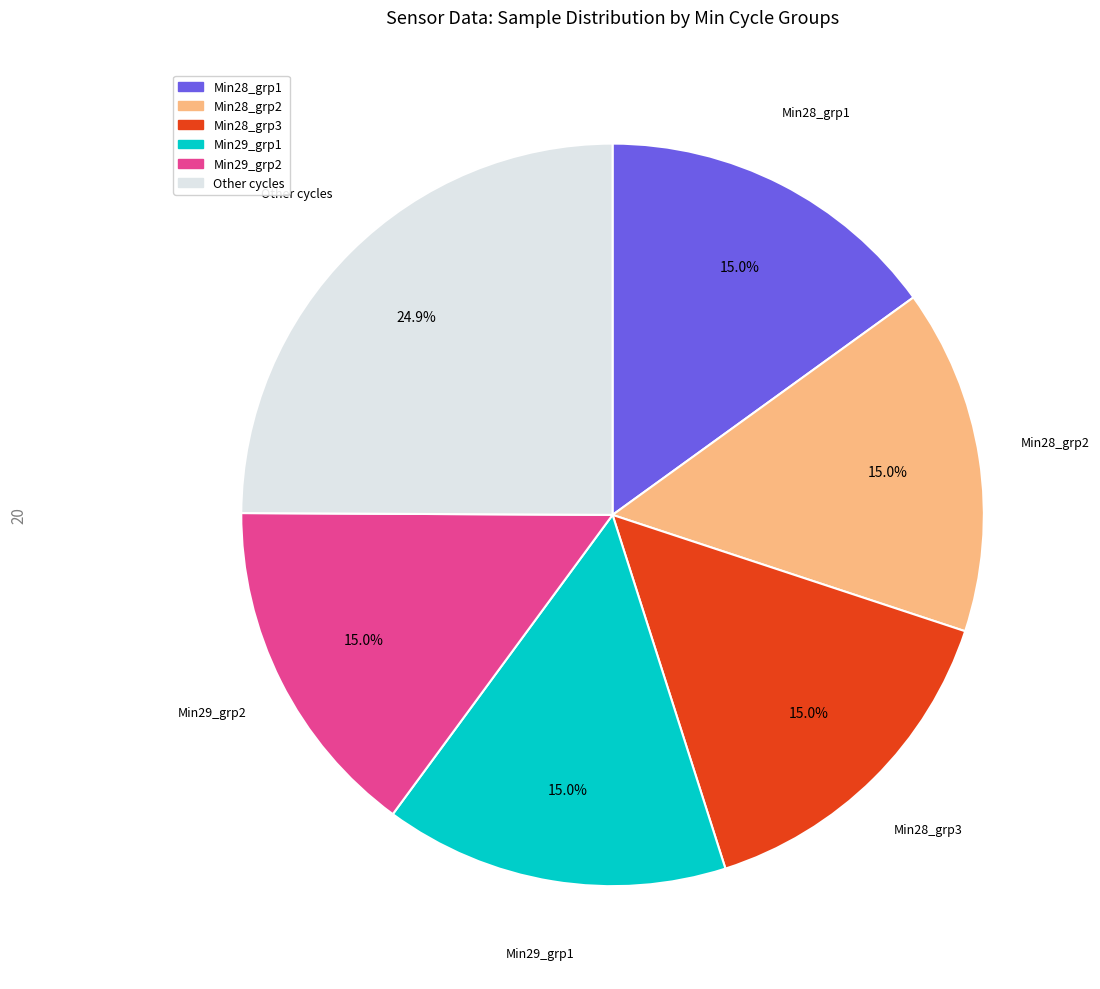

Is there a majority slice in this chart?

No